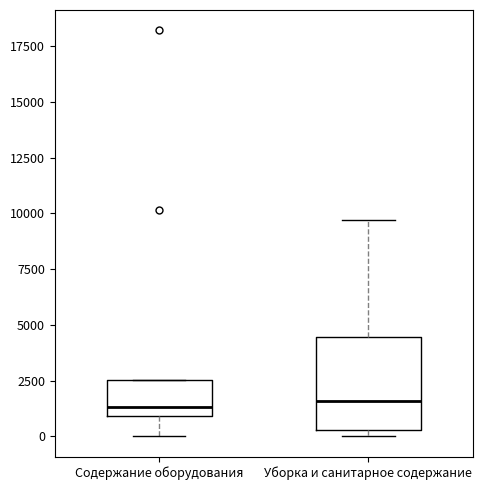

Comparing the boxes themselves (not the whiskers), which one is the tallest?

Уборка и санитарное содержание